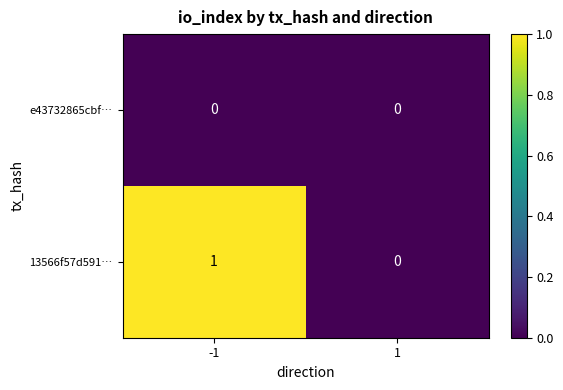

List the series in order of their overall mean, highest first.

13566f57d591…, e43732865cbf…